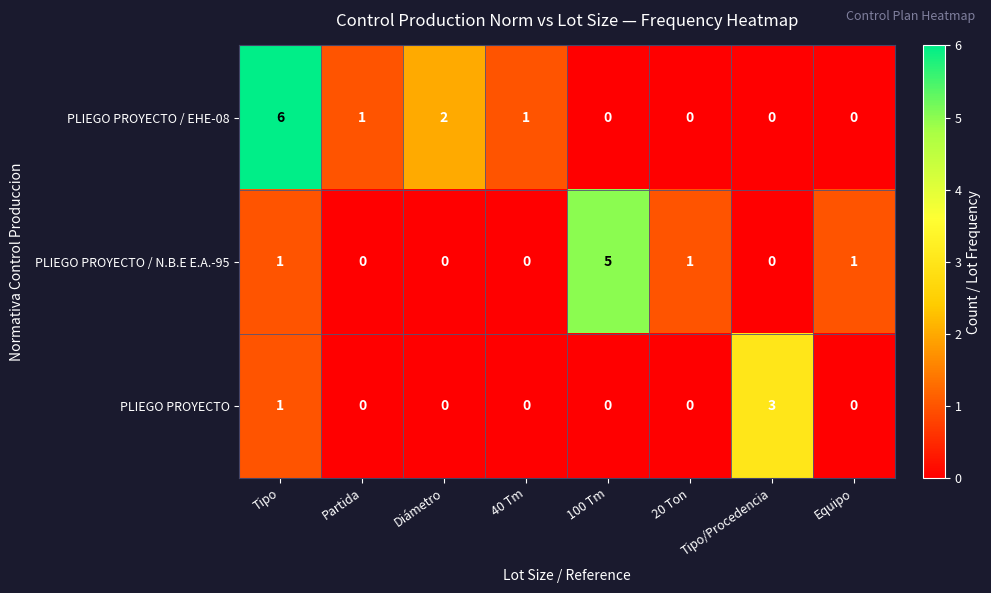

How many values in PLIEGO PROYECTO / N.B.E E.A.-95 are above zero?

4